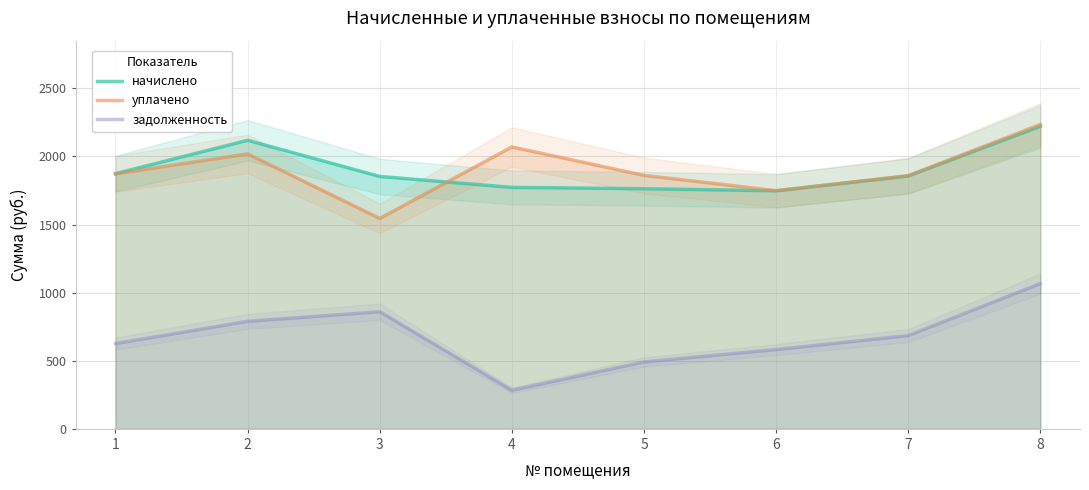

Where does the уплачено series first go above 1871?

1